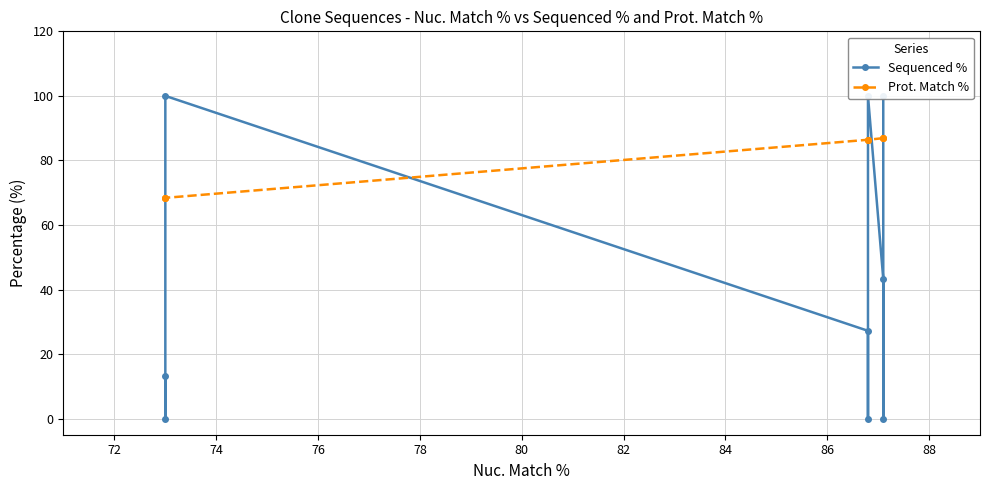

Rank the series at 84 from highest to lowest value.

Prot. Match %, Sequenced %